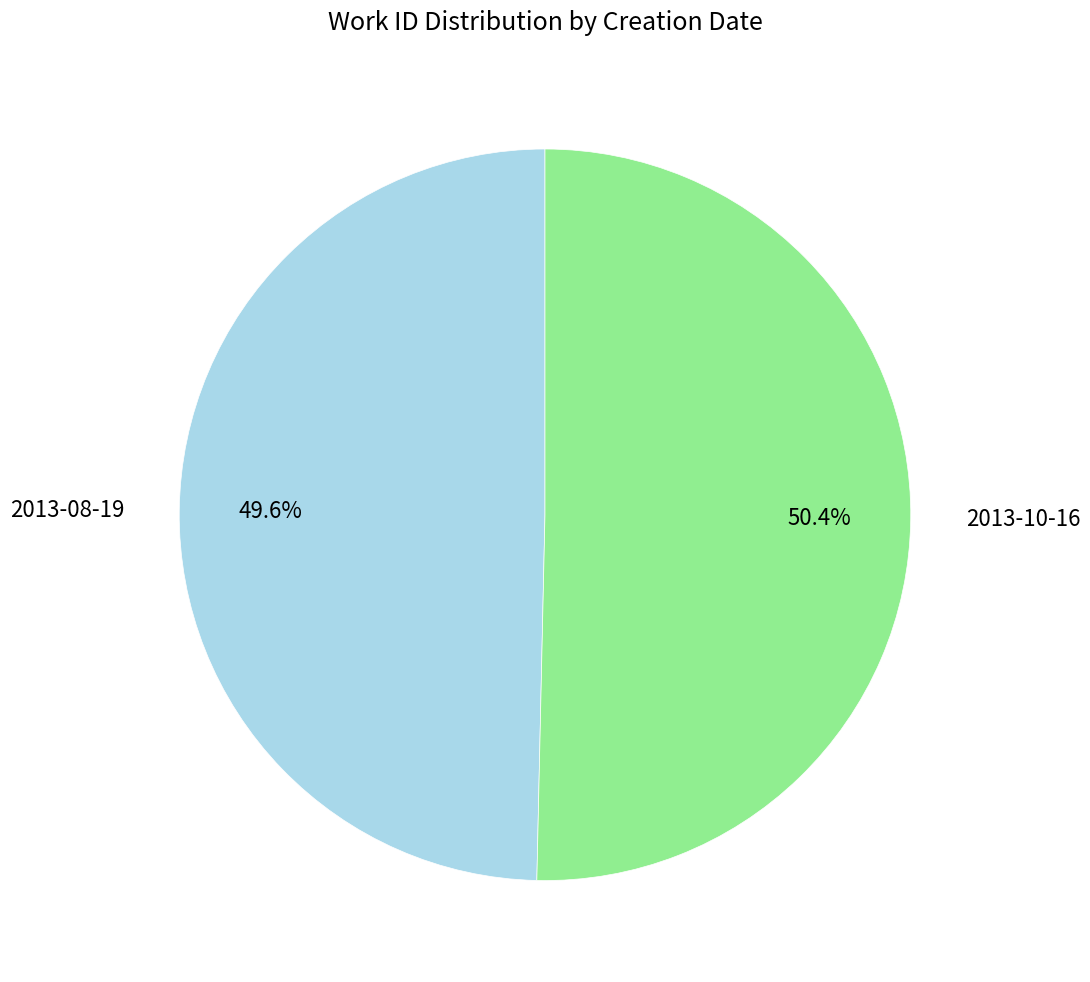

Count the number of slices in the pie.

2